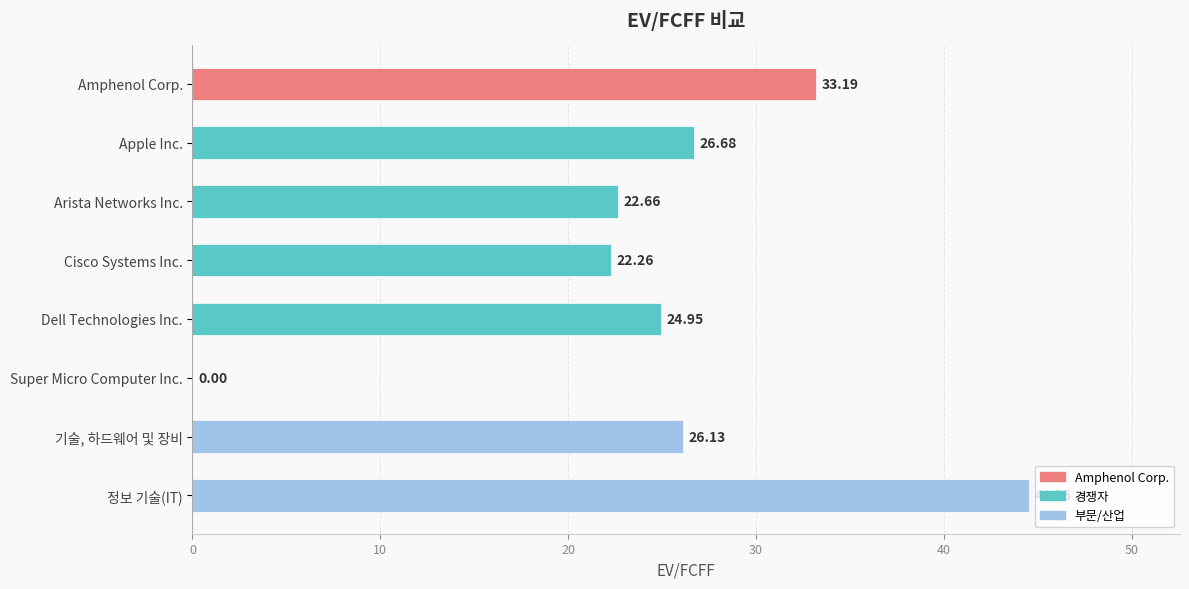

Which label corresponds to the largest value in the chart?

정보 기술(IT)